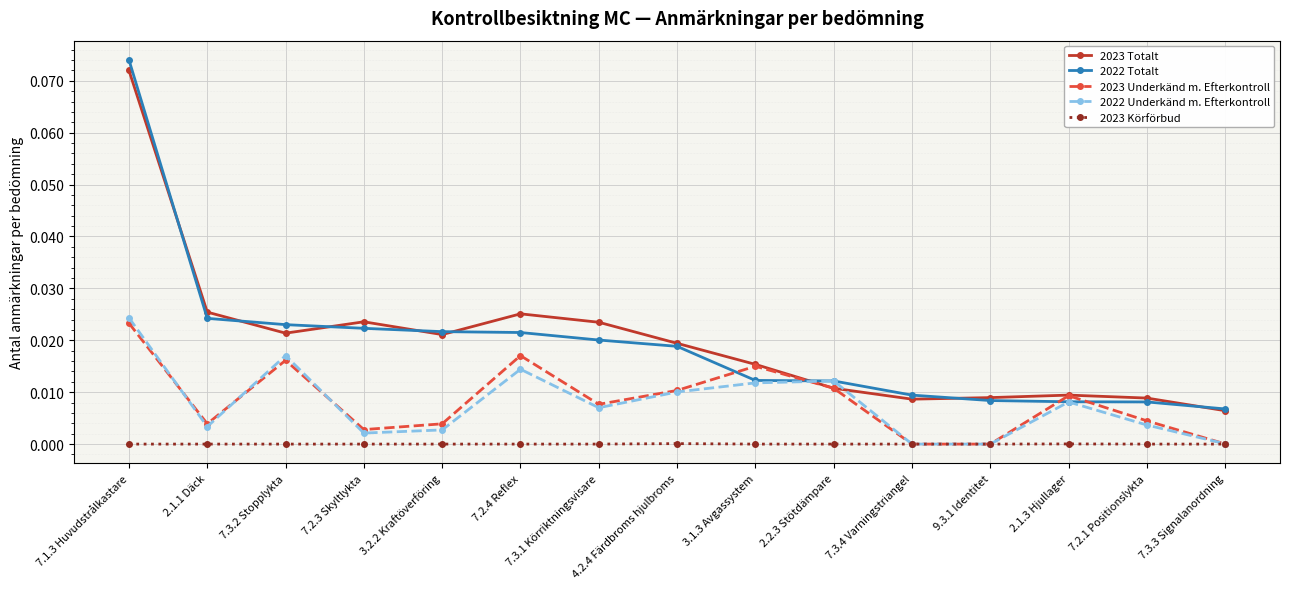

The value of 2023 Körförbud at 4.2.4 Färdbroms hjulbroms is 0.0. True or false?

True